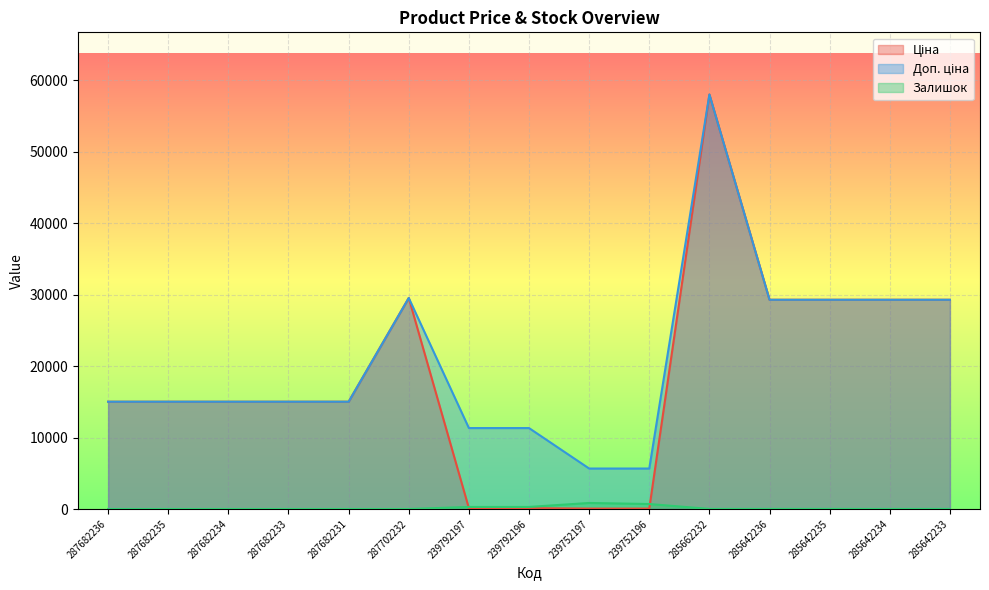

True or false: Доп. ціна has a value of 8559.2 at 239752196.

False